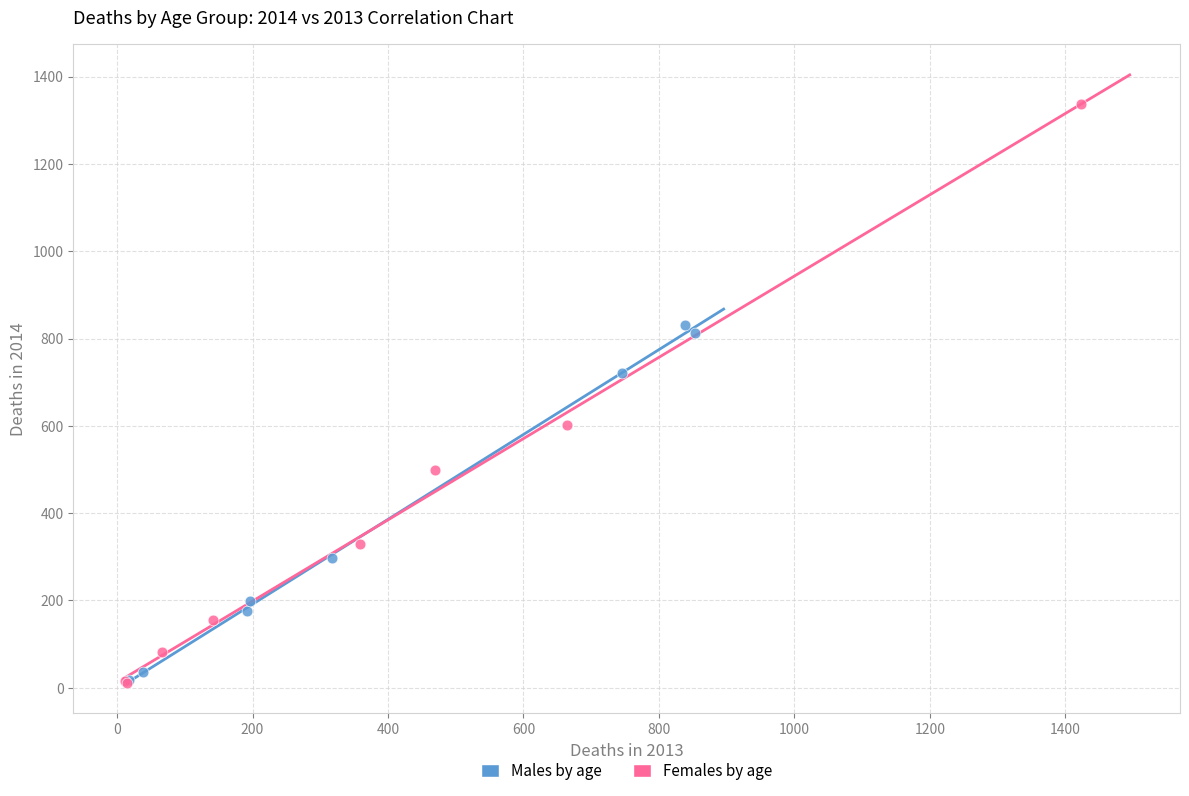

Which series has the largest Y range (max minus min)?

Females by age